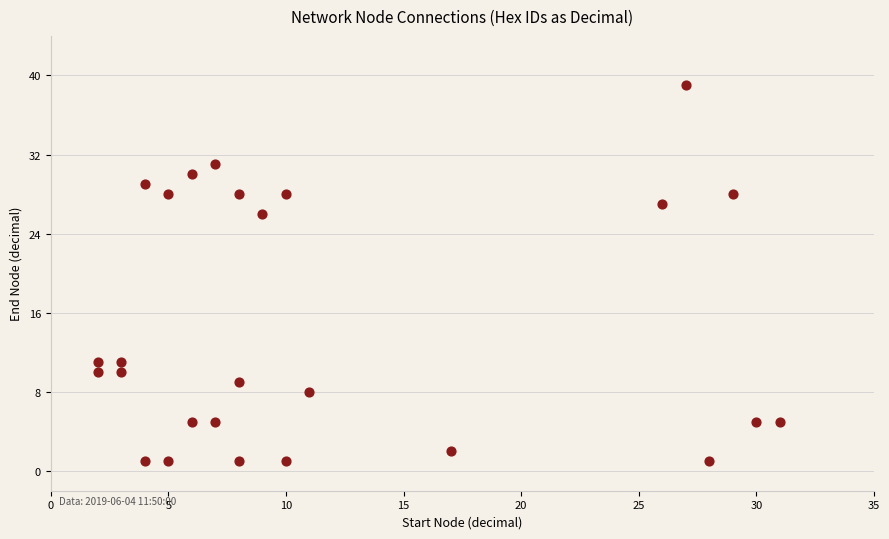

What is the range of X values (max minus min)?

29